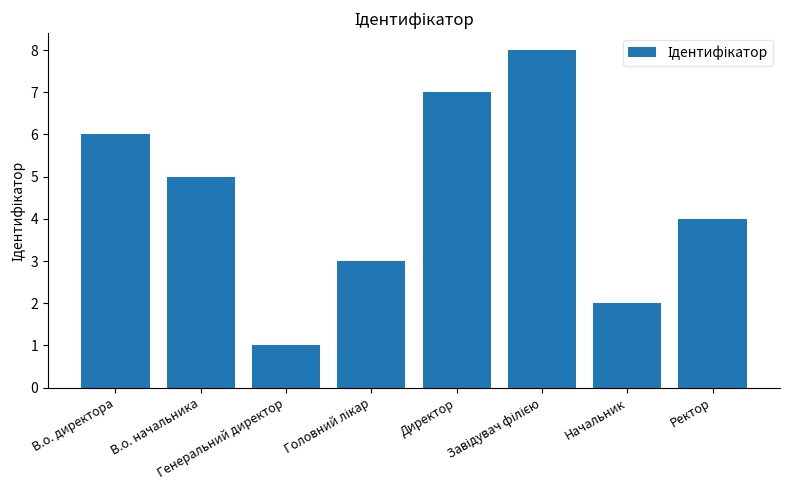

What is the difference between the maximum and minimum values?

7